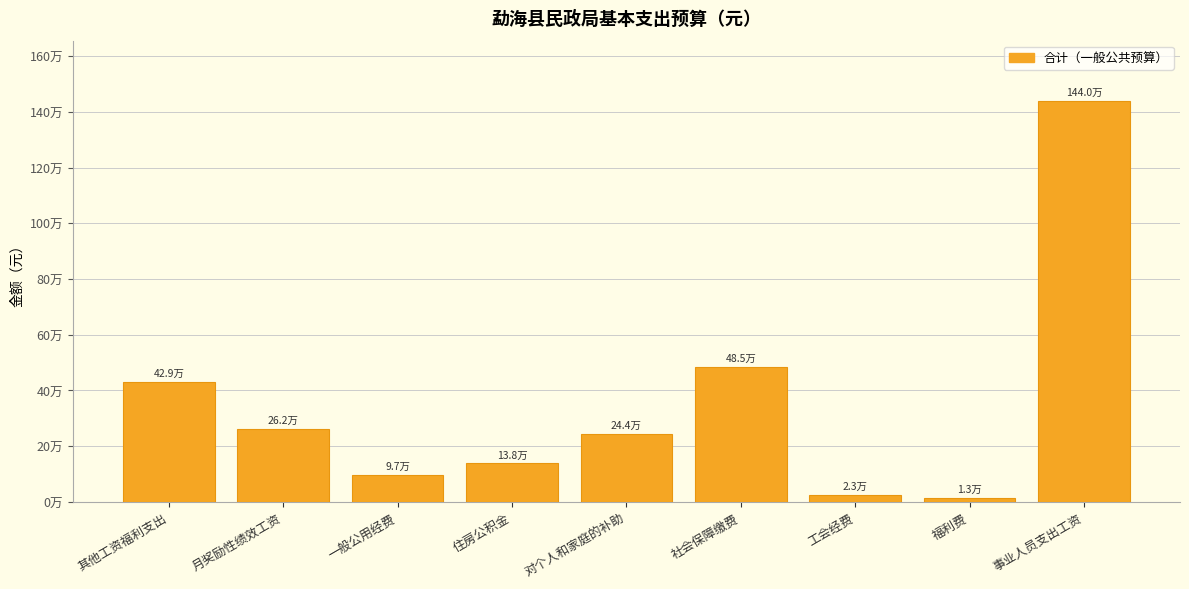

Are the bars horizontal?

No